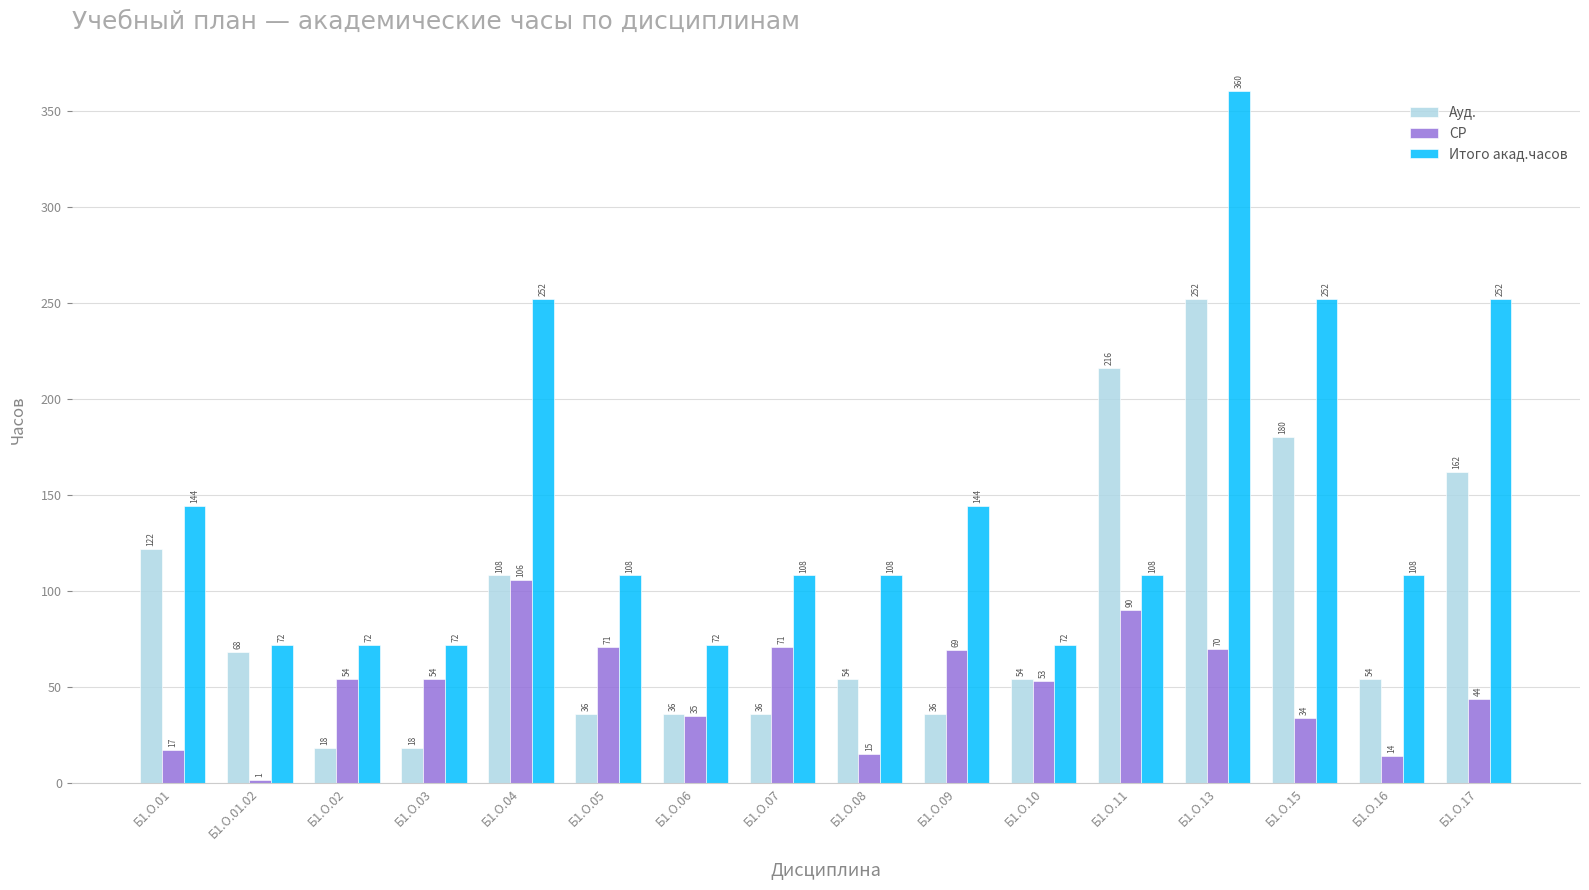

What is the sum of the Итого акад.часов values at Б1.О.13 and Б1.О.03?

432.0